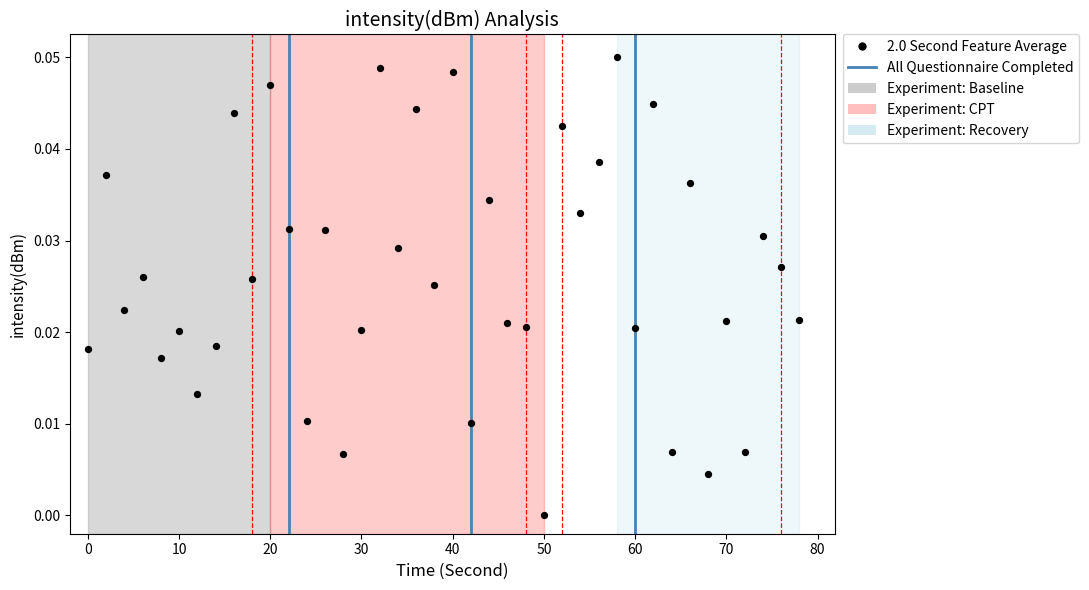

What is the range of X values (max minus min)?

78.0